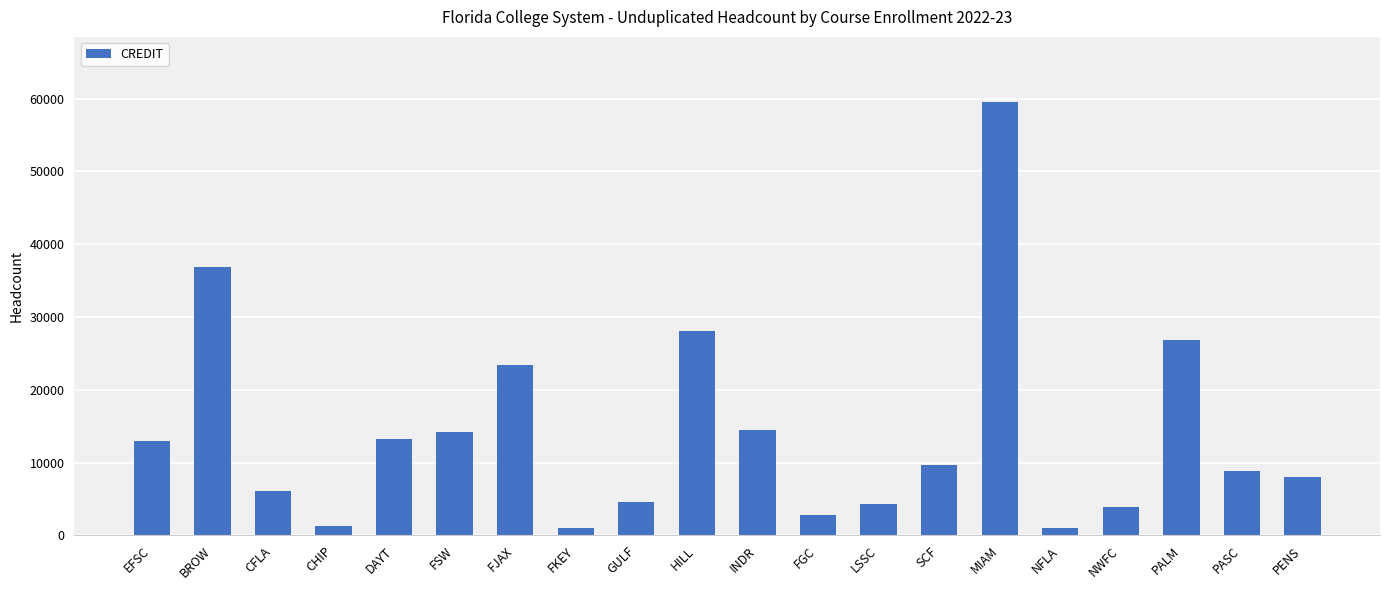

True or false: the data shows 9720 at SCF.

True